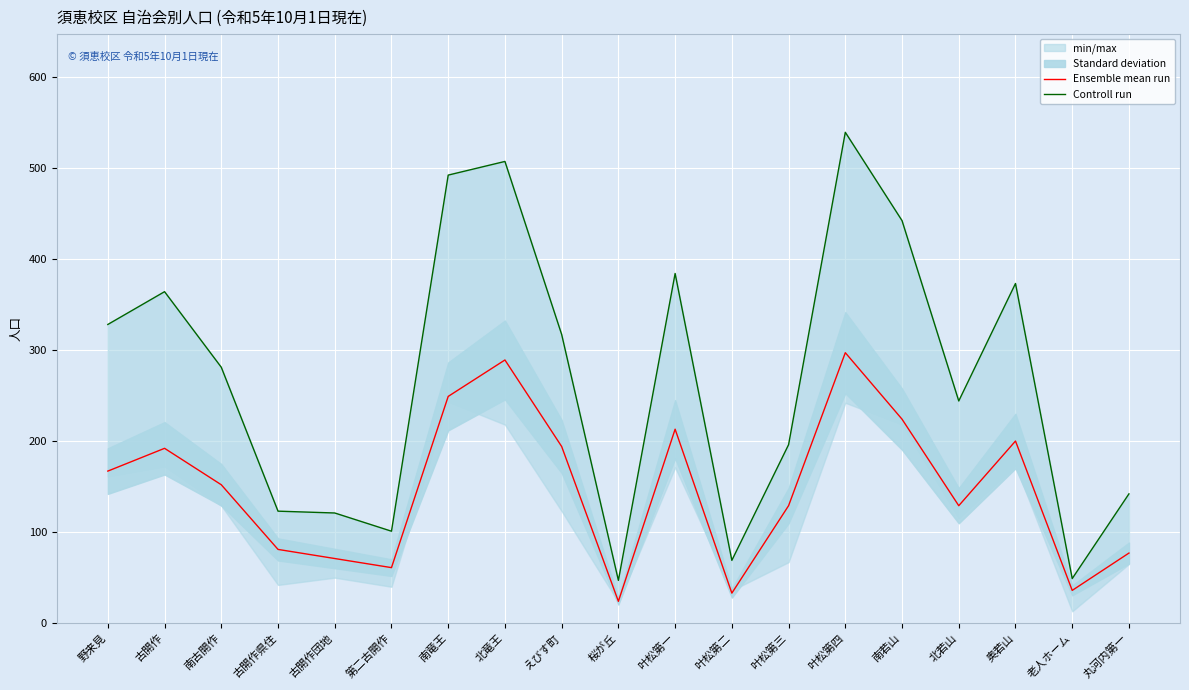

List the series in order of their overall mean, highest first.

Controll run, Ensemble mean run